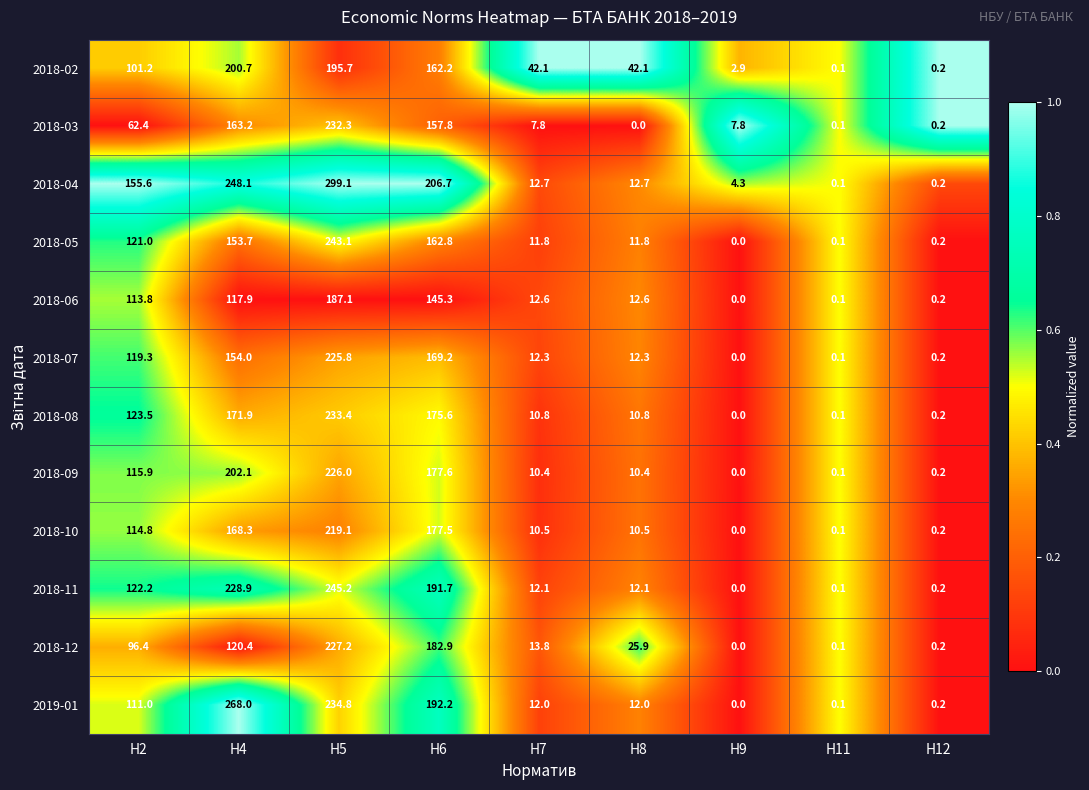

At which label does 2018-11 reach its peak?

Н5